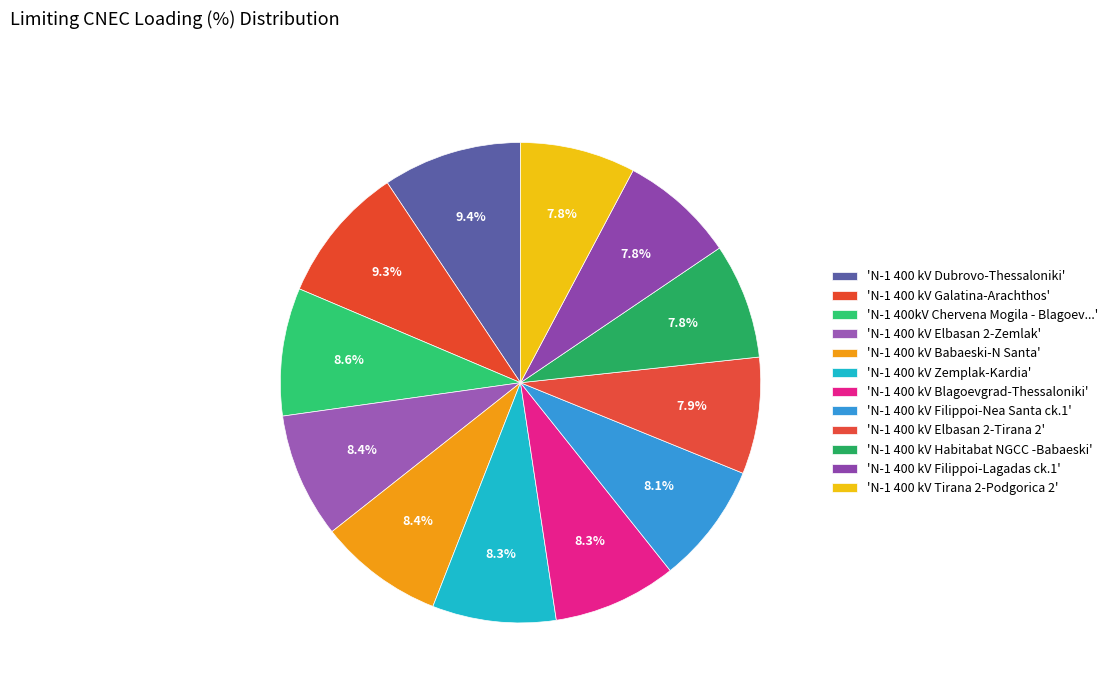

Count the number of slices in the pie.

12